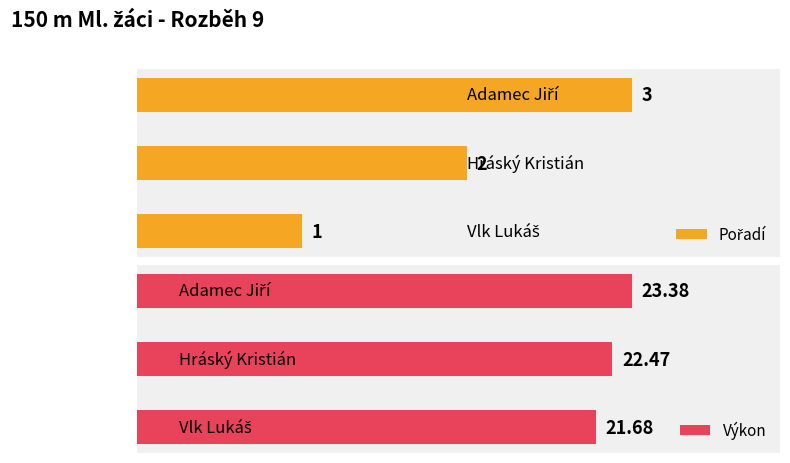

How many data points does each series have?

3